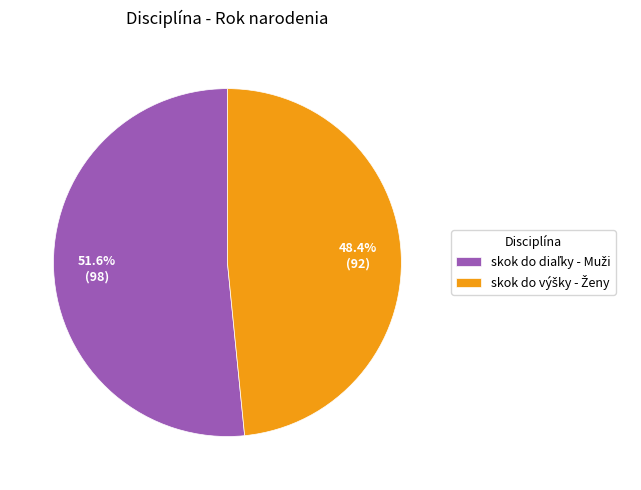

Does any single category account for the majority?

Yes